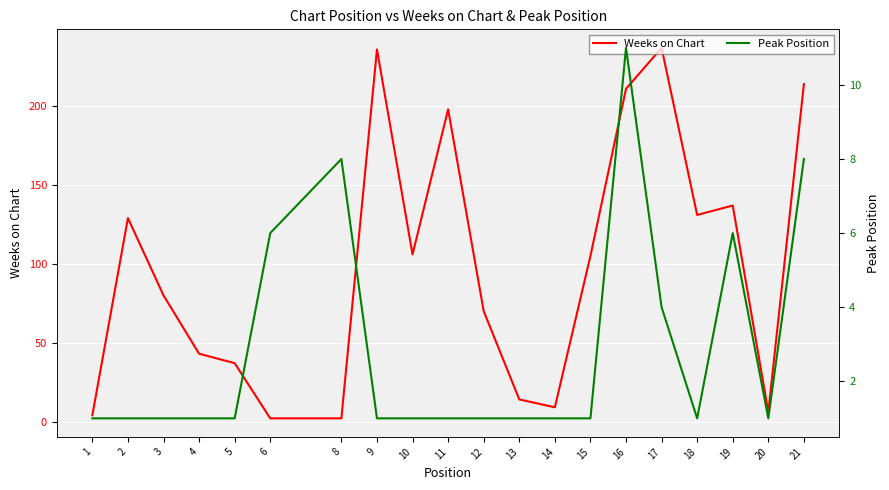

What are all the series names shown in the legend?

Weeks on Chart, Peak Position